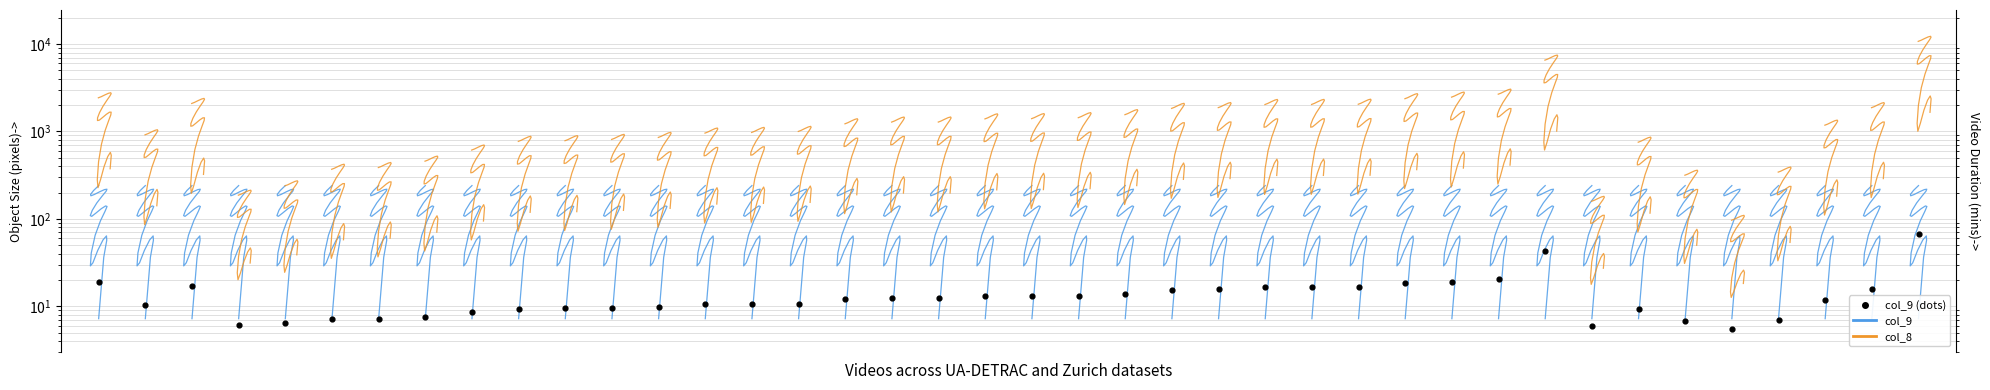

Which series has the largest total across all categories?

col_8